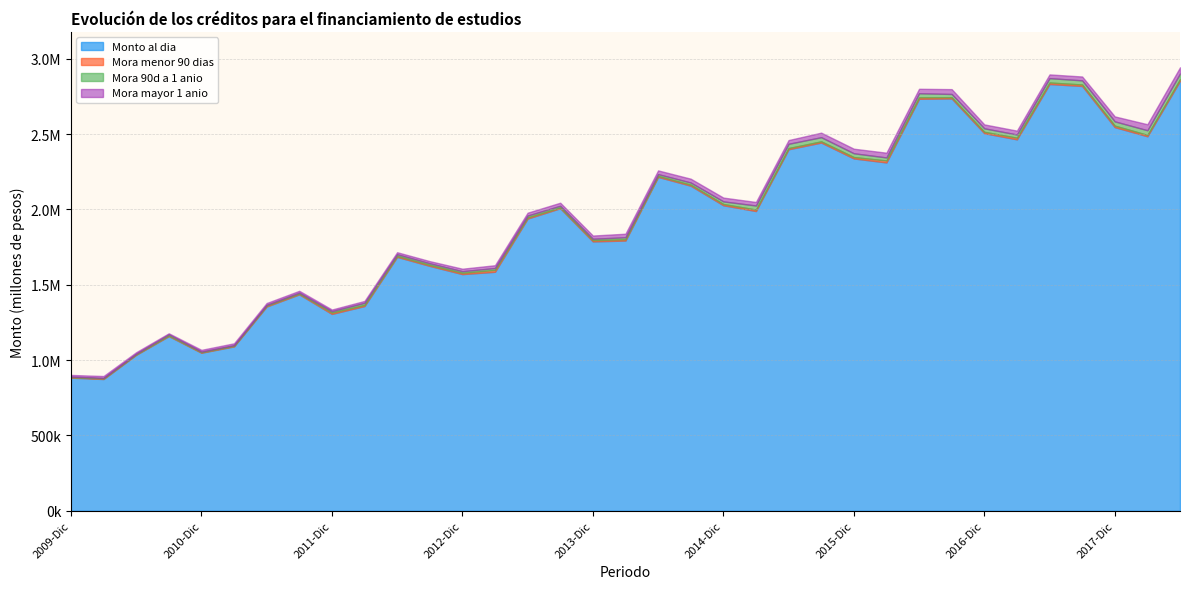

The Mora 90d a 1 anio series shows 15168.9 at 2018-Jun. True or false?

False